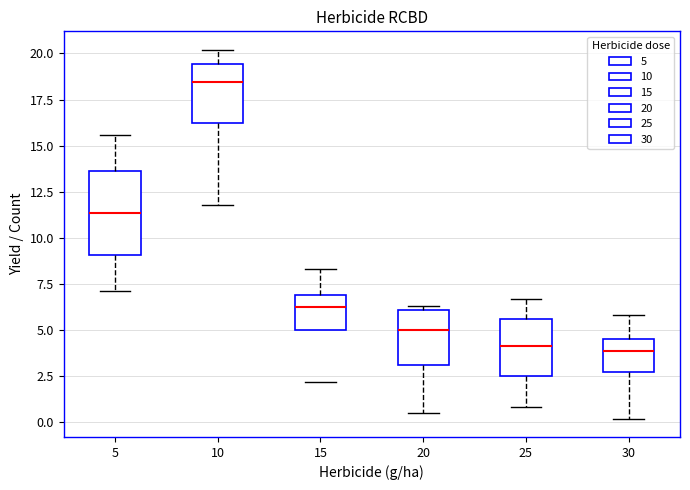

Where is the upper edge of the box at x = 10 on the y-axis? The values are not printed on the chart, so give them approximately, as read against the axis.

19.5